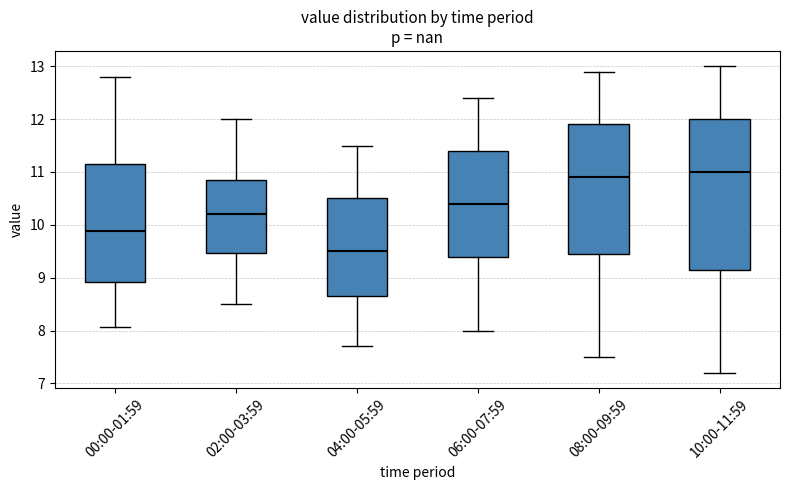

Which box has the lowest median line?

04:00-05:59